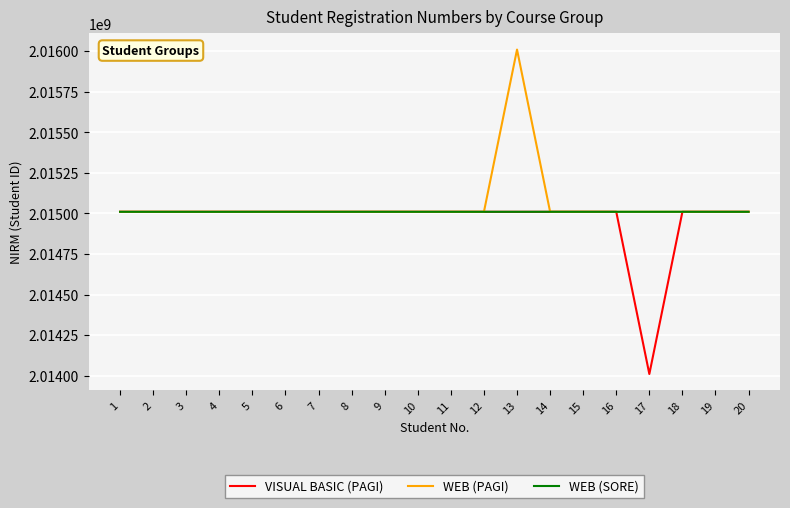

The WEB (SORE) series shows 2015010097 at 11. True or false?

True